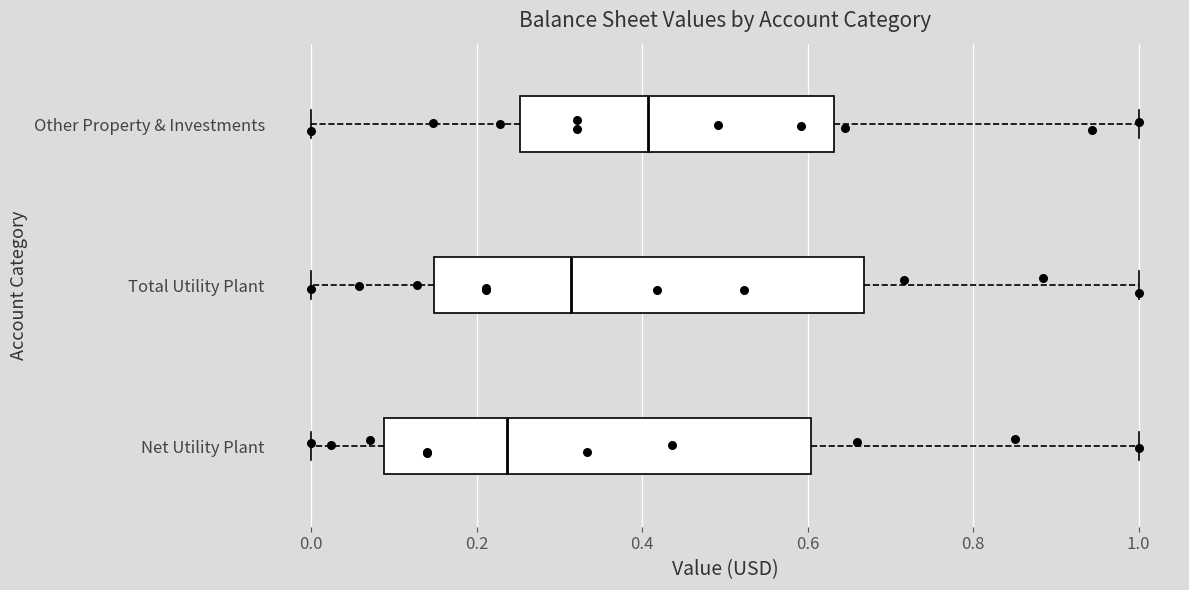

Reading bottom to top, transcribe this box plot: for each box, give where its median line is, the range the box spans, and where its two whiskers end, as read against the x-axis. The values are not printed on the chart, so give them approximately, as read against the axis.

Net Utility Plant: median 0.24, box 0.08 to 0.60, whiskers 0.00 to 1.00
Total Utility Plant: median 0.32, box 0.14 to 0.66, whiskers 0.00 to 1.00
Other Property & Investments: median 0.40, box 0.26 to 0.64, whiskers 0.00 to 1.00